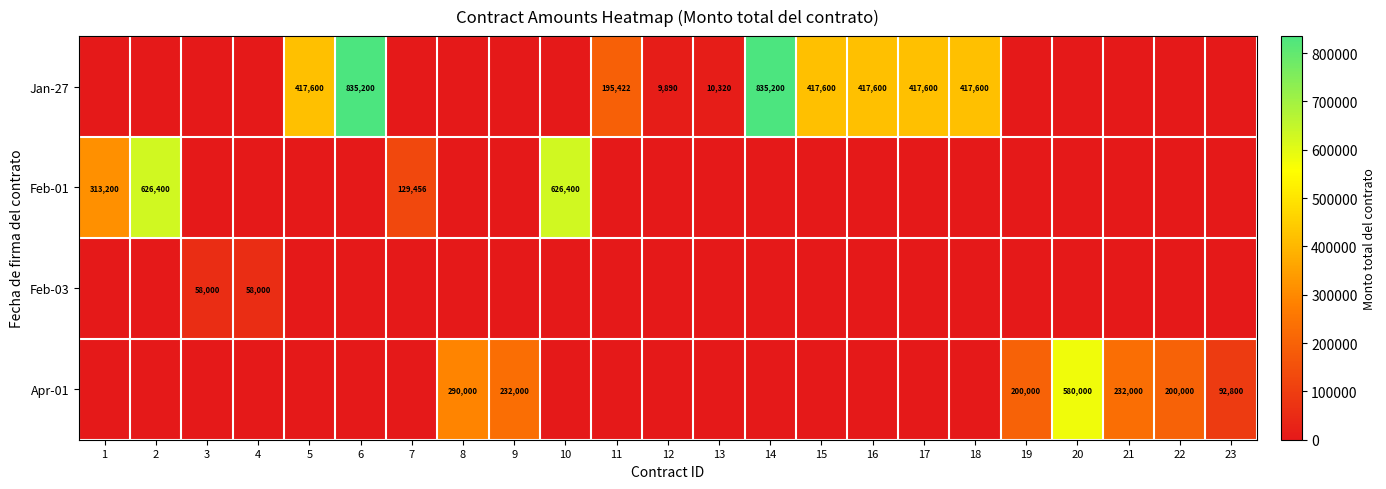

The Feb-01 series shows 129456 at 7. True or false?

True